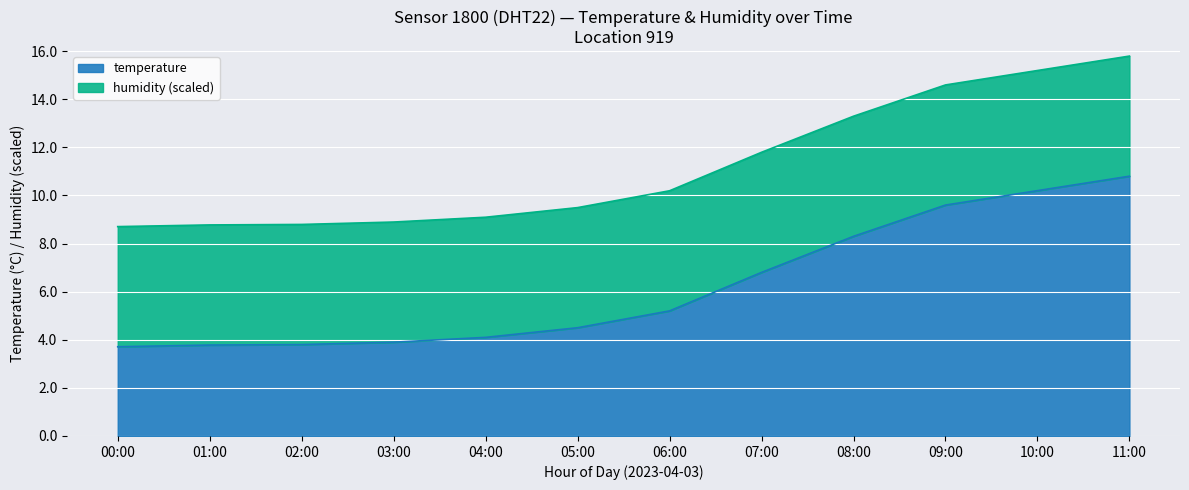

What is the label of the 8th point from the left?

07:00